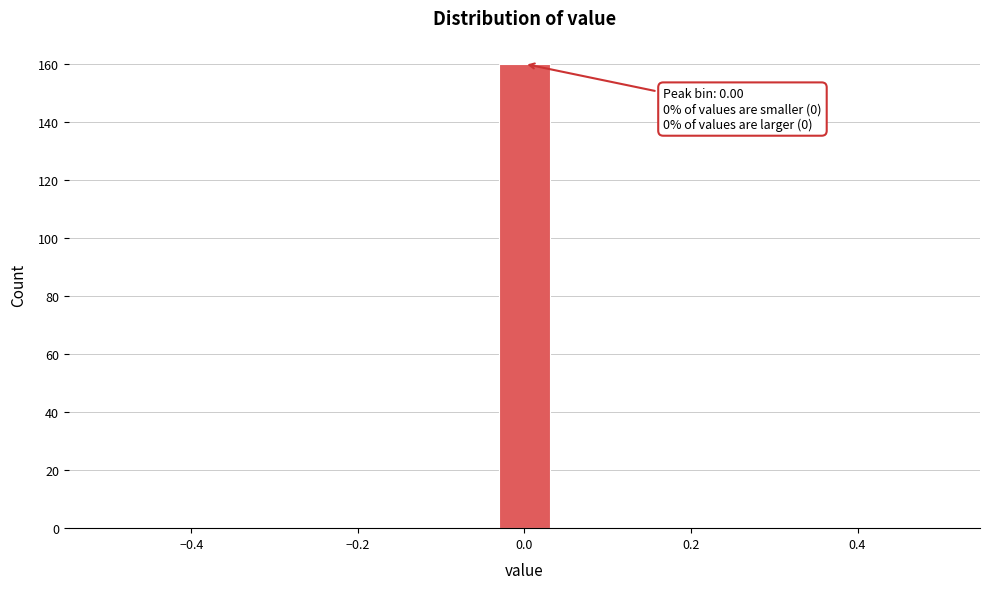

Read against the x-axis, roughly where is the centre of the tallest bar?

0.00